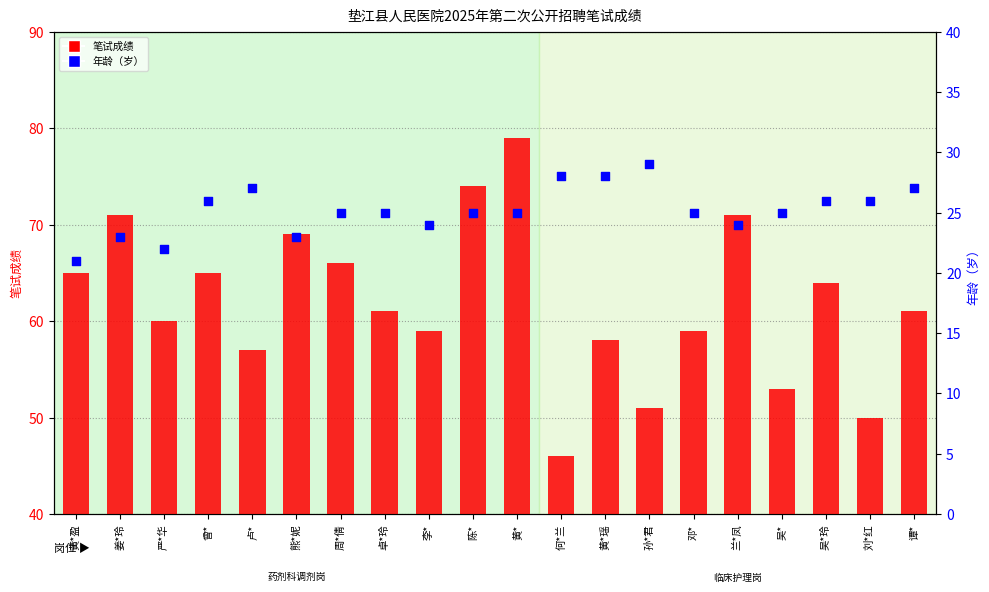

Is the value of 笔试成绩 at 姜*玲 greater than the value of 年龄（岁） at 兰*凤?

Yes